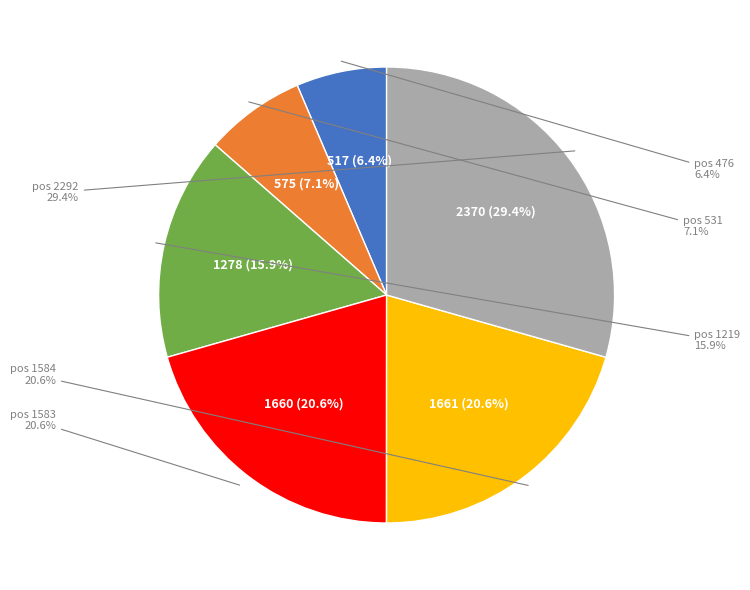

To the nearest percent, what is the difference between the largest and smallest slice percentages?

23%